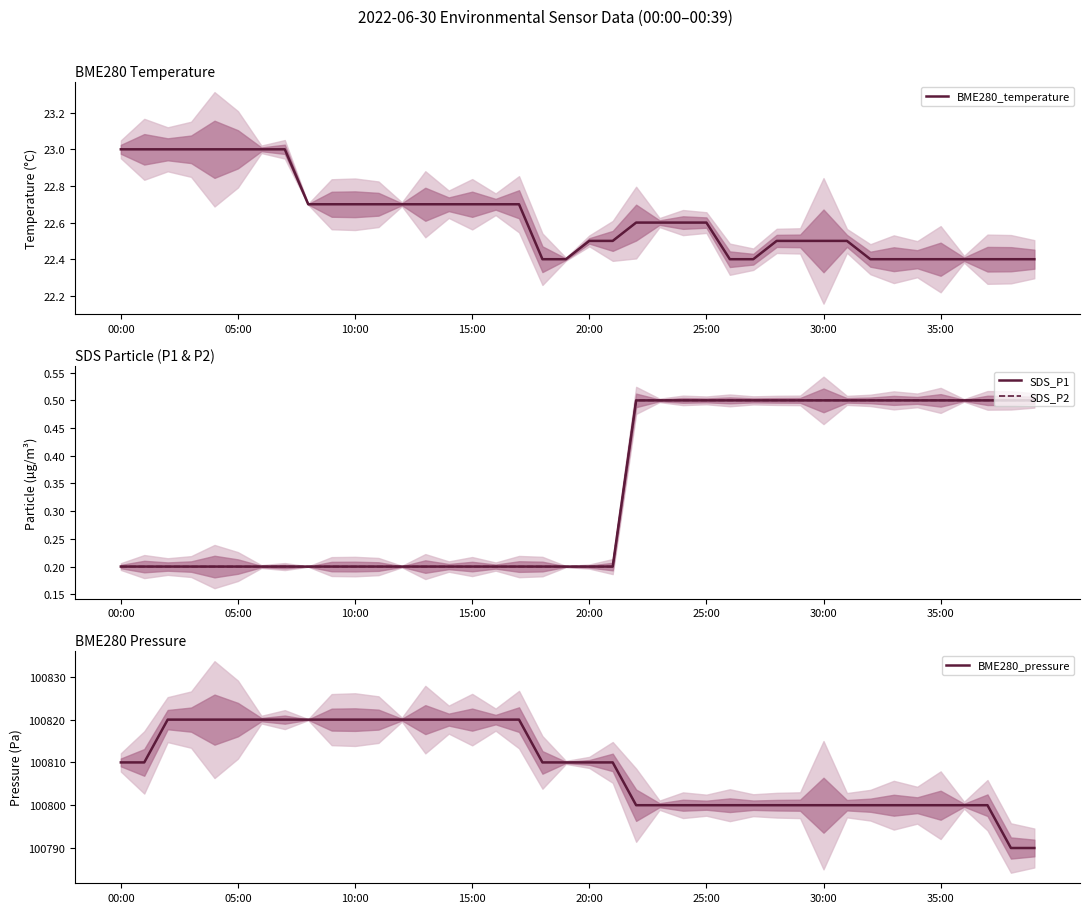

Which category has the lowest value in the SDS_P1 series?

00:00